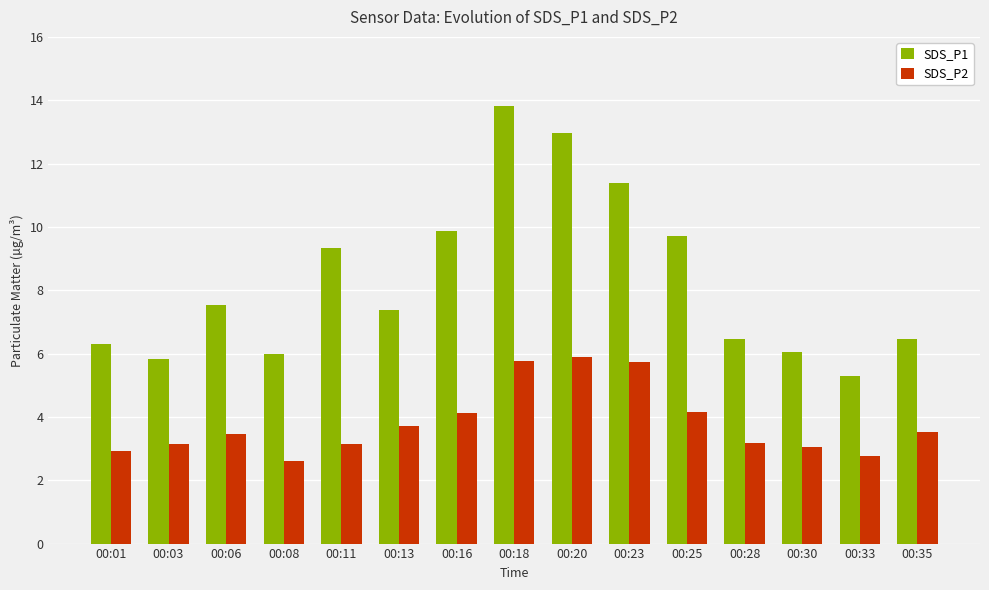

At which category is the sum across all series the highest?

00:18